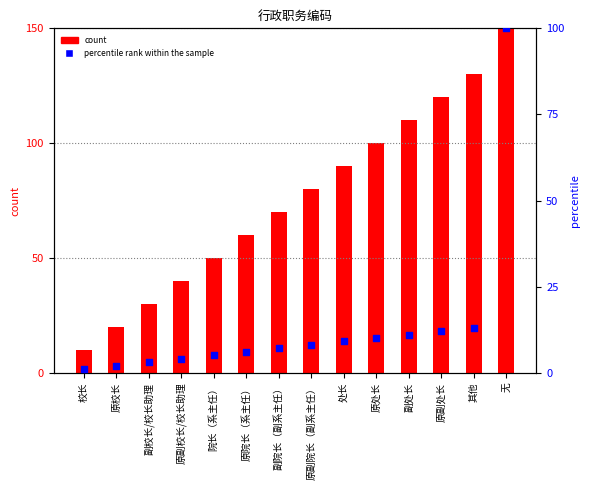

Which series reaches the minimum Y coordinate?

percentile rank within the sample